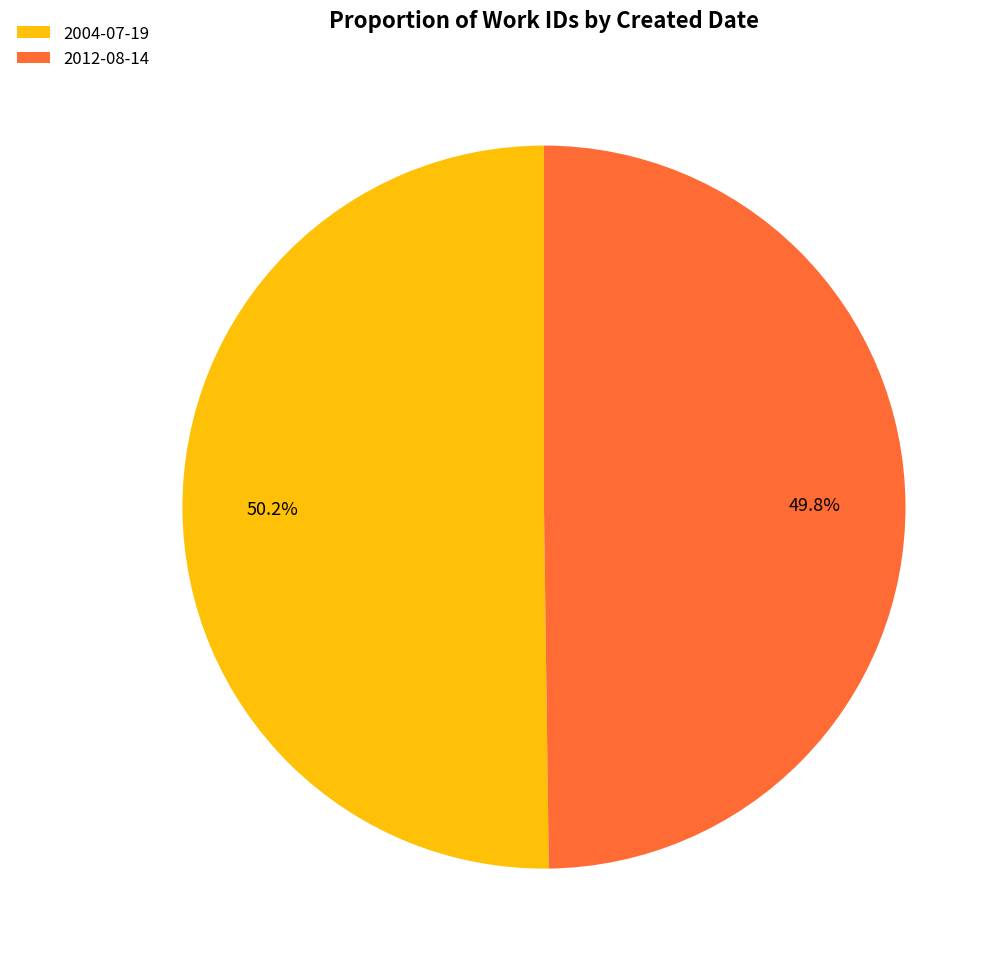

To the nearest percent, what is the average slice percentage?

50%